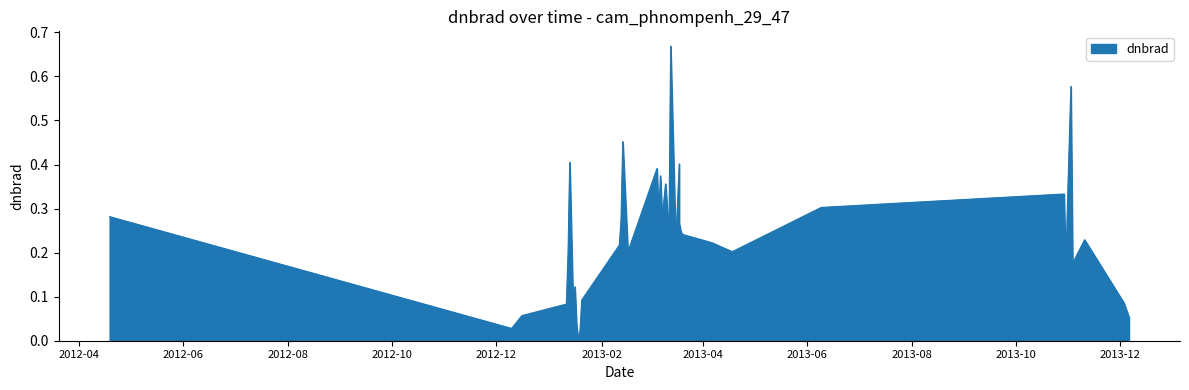

How many points are lower than both their immediate neighbors (excluding endpoints)?

11